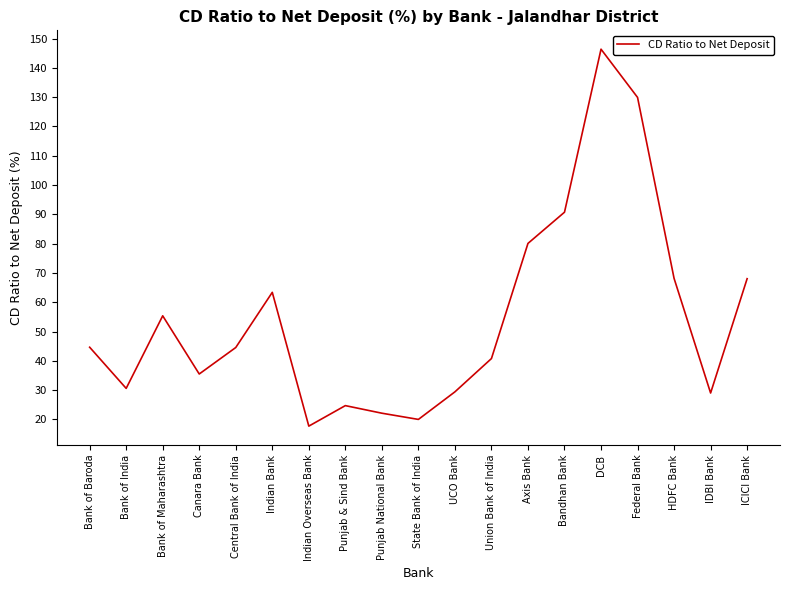

Is it true that the value at ICICI Bank is 68.0?

True